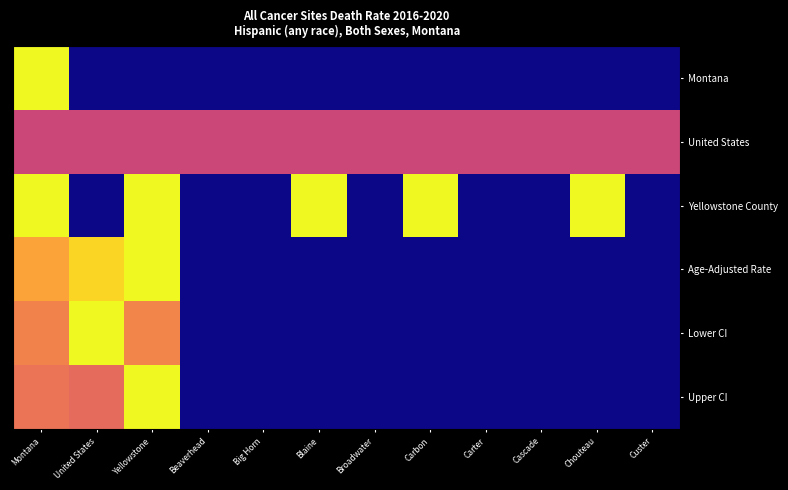

Reading left to right, what are all the values shown in this chart?

Montana: Montana=1.0	United States=0.0	Yellowstone=0.0	Beaverhead=0.0	Big Horn=0.0	Blaine=0.0	Broadwater=0.0	Carbon=0.0	Carter=0.0	Cascade=0.0	Chouteau=0.0	Custer=0.0
United States: Montana=0.5	United States=0.5	Yellowstone=0.5	Beaverhead=0.5	Big Horn=0.5	Blaine=0.5	Broadwater=0.5	Carbon=0.5	Carter=0.5	Cascade=0.5	Chouteau=0.5	Custer=0.5
Yellowstone County: Montana=1.0	United States=0.0	Yellowstone=1.0	Beaverhead=0.0	Big Horn=0.0	Blaine=1.0	Broadwater=0.0	Carbon=1.0	Carter=0.0	Cascade=0.0	Chouteau=1.0	Custer=0.0
Age-Adjusted Rate: Montana=0.8	United States=0.9	Yellowstone=1.0	Beaverhead=0.0	Big Horn=0.0	Blaine=0.0	Broadwater=0.0	Carbon=0.0	Carter=0.0	Cascade=0.0	Chouteau=0.0	Custer=0.0
Lower CI: Montana=0.7	United States=1.0	Yellowstone=0.7	Beaverhead=0.0	Big Horn=0.0	Blaine=0.0	Broadwater=0.0	Carbon=0.0	Carter=0.0	Cascade=0.0	Chouteau=0.0	Custer=0.0
Upper CI: Montana=0.7	United States=0.6	Yellowstone=1.0	Beaverhead=0.0	Big Horn=0.0	Blaine=0.0	Broadwater=0.0	Carbon=0.0	Carter=0.0	Cascade=0.0	Chouteau=0.0	Custer=0.0